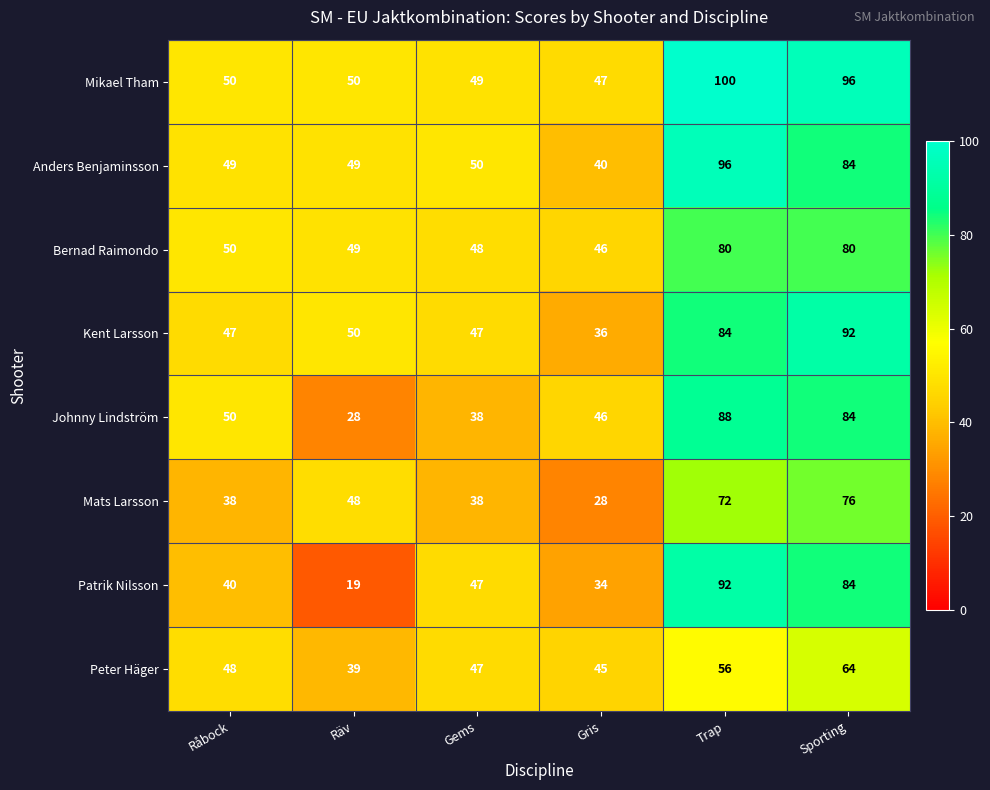

Which label corresponds to the largest value in the chart?

Trap